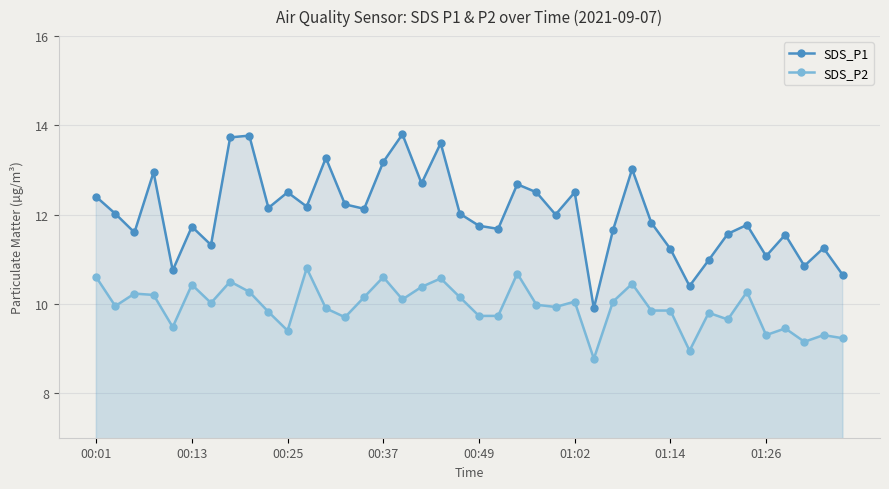

Is it true that SDS_P2 equals 12.6 at 31?

False